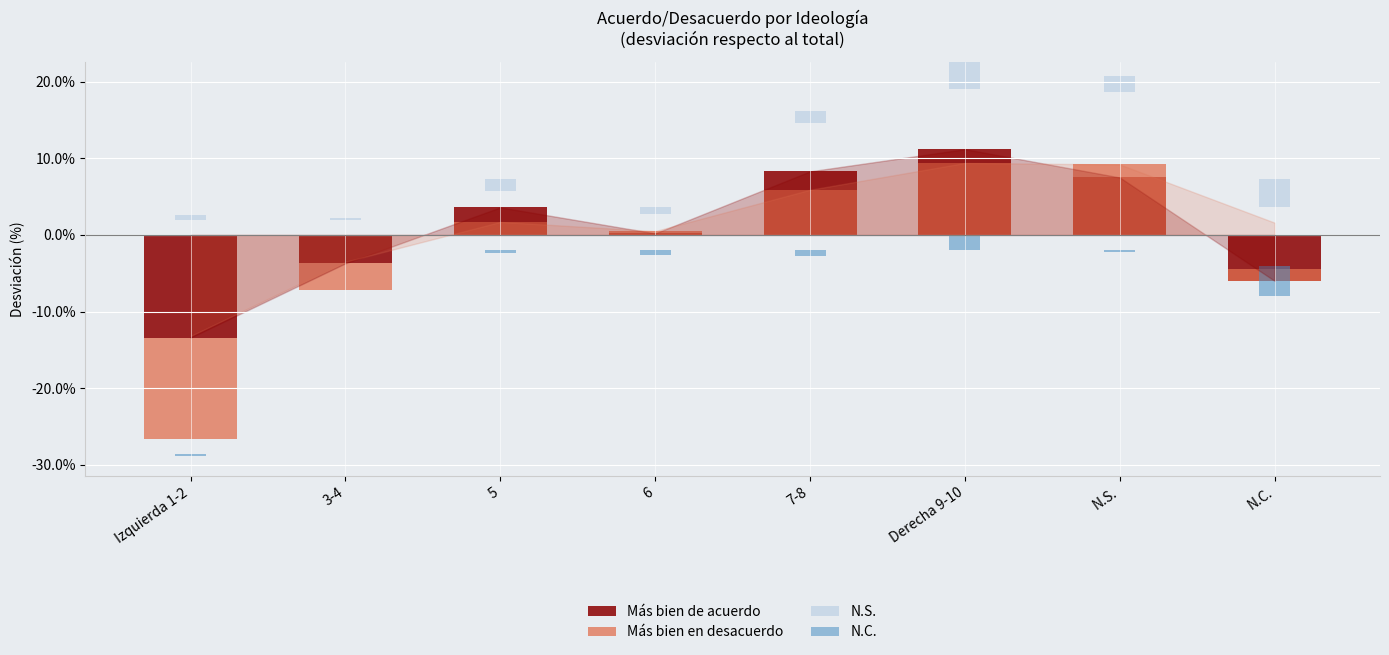

At which label does Más bien de acuerdo reach its minimum?

Izquierda 1-2